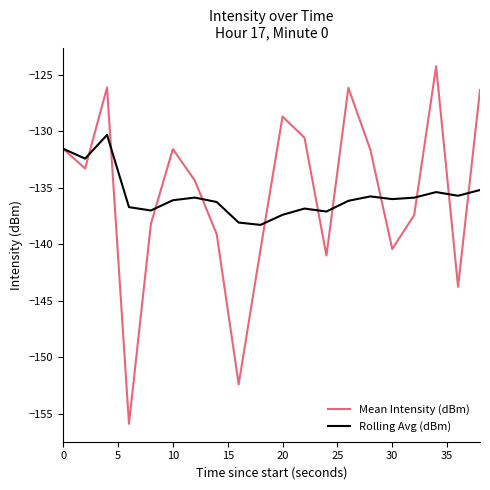

Which series has the widest spread of values?

Mean Intensity (dBm)